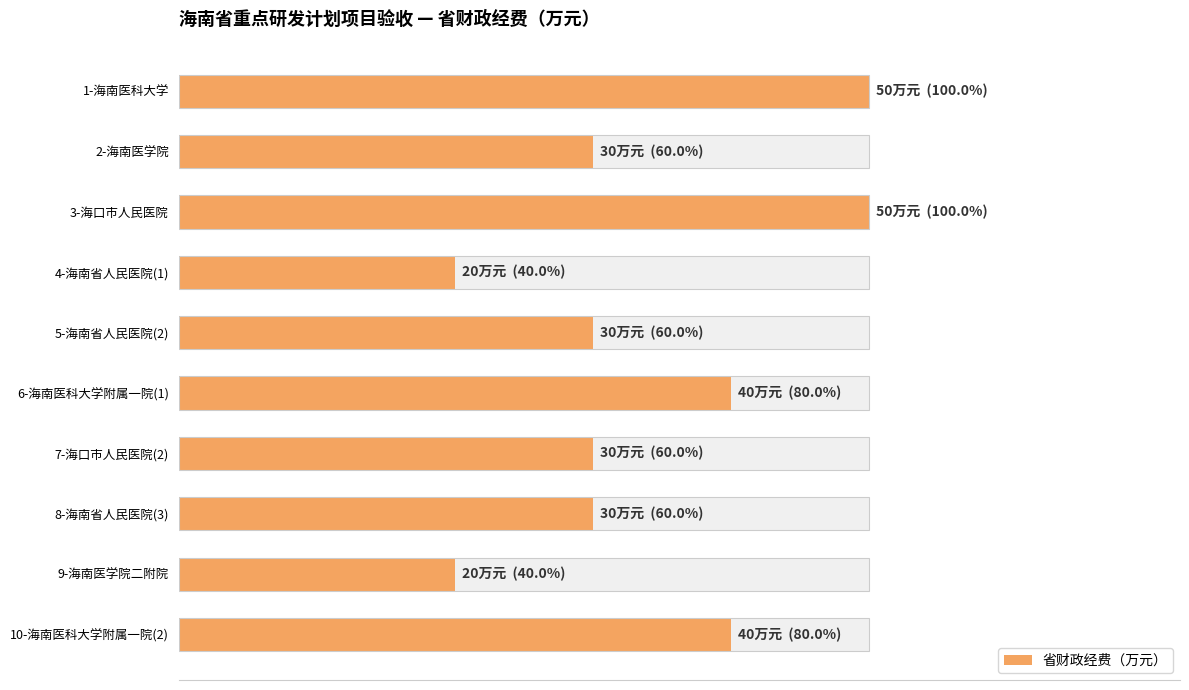

Reading right to left, extract all data points from this chart.

40	20	30	30	40	30	20	50	30	50